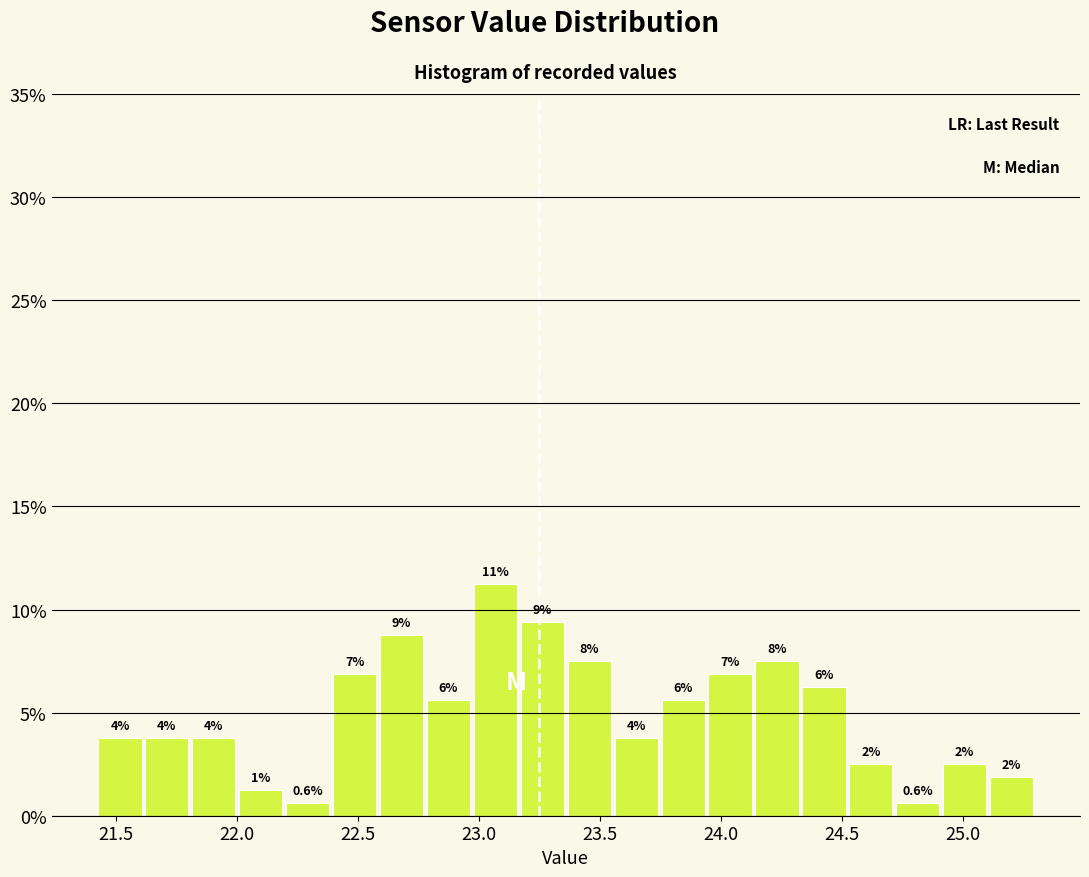

Read against the x-axis, roughly where is the centre of the tallest bar?

23.05